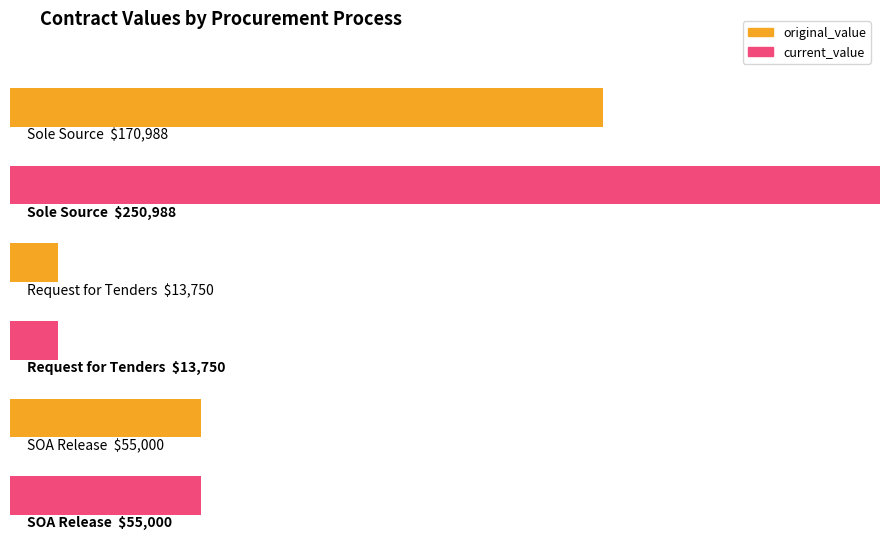

Which series has the largest range (max minus min)?

current_value